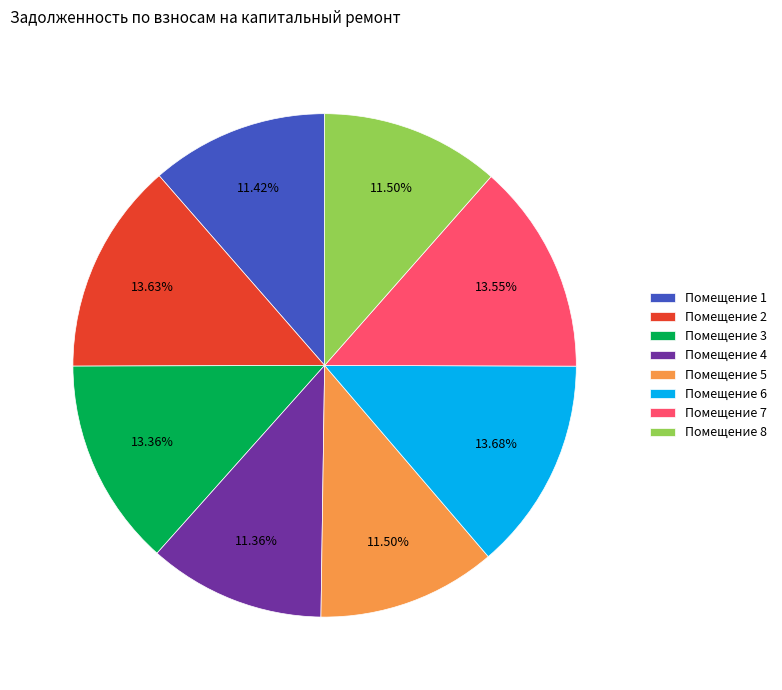

How many segments does this pie chart have?

8